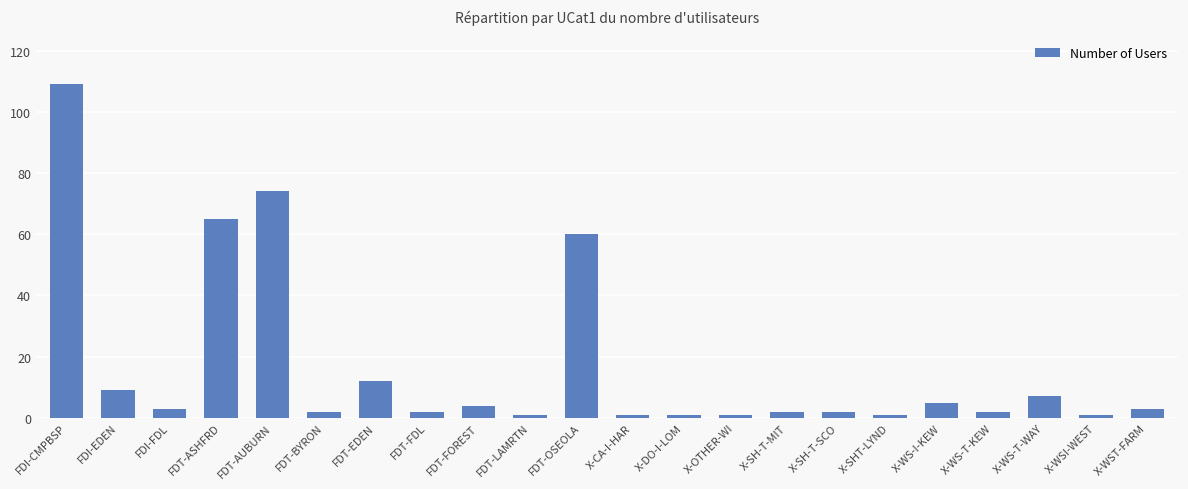

Where does the data first go above 3?

FDI-CMPBSP